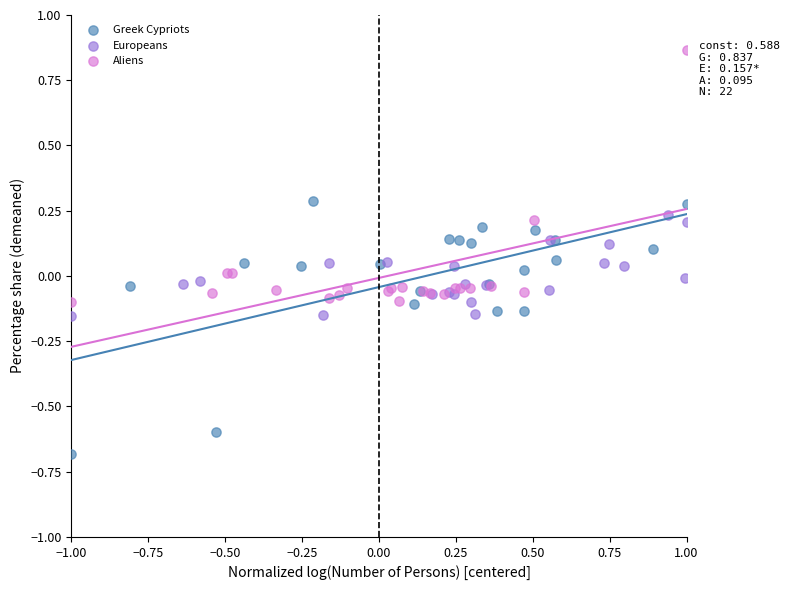

Which series contains the highest Y value?

Aliens